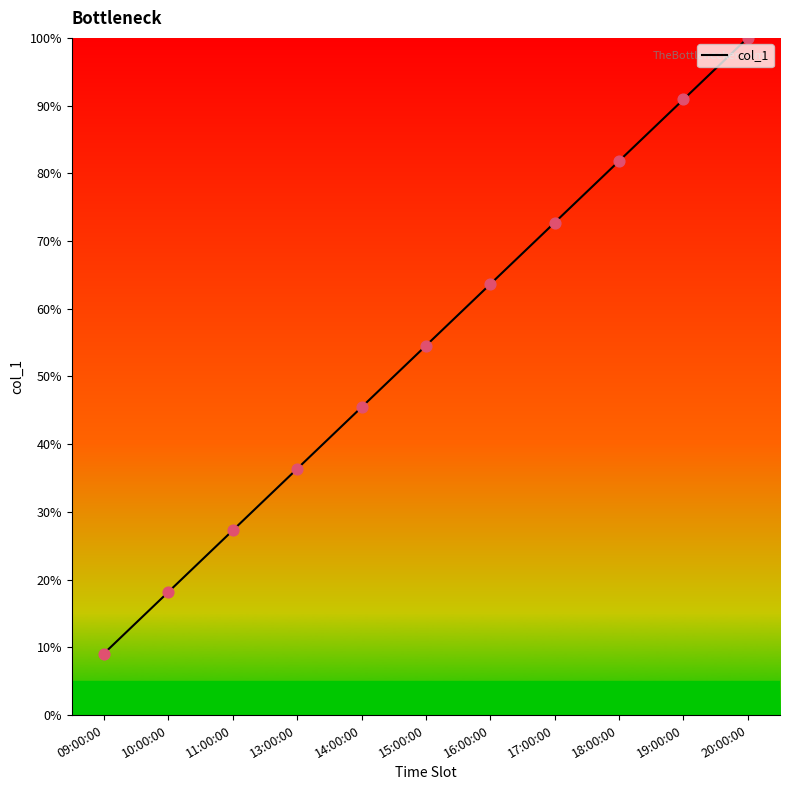

Between 09:00:00 and 16:00:00, which is larger?

16:00:00